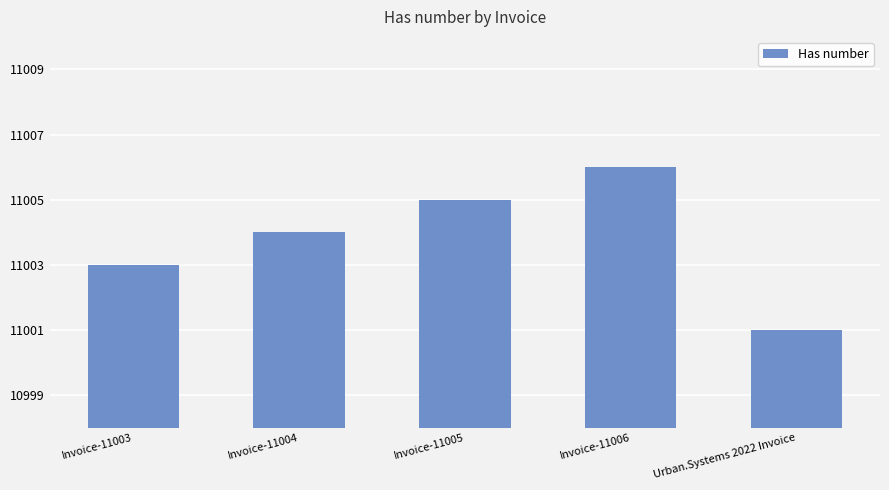

How many values are between 11003 and 11005?

3